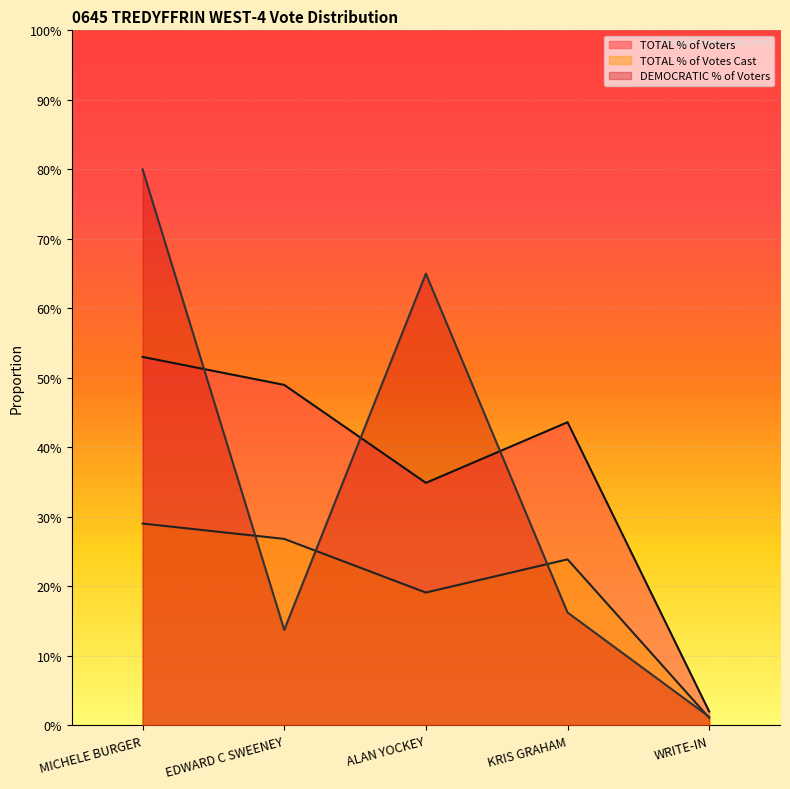

Between EDWARD C SWEENEY and WRITE-IN, which series saw the biggest shift?

TOTAL % of Voters